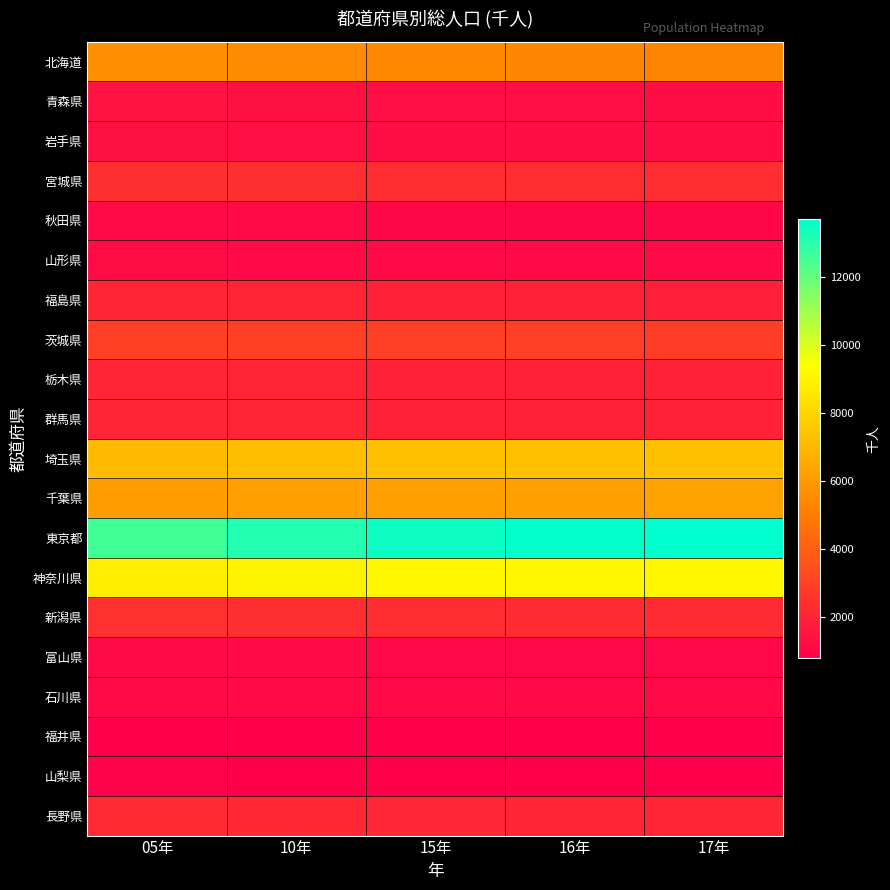

At how many categories does at least one series exceed 7937?

5